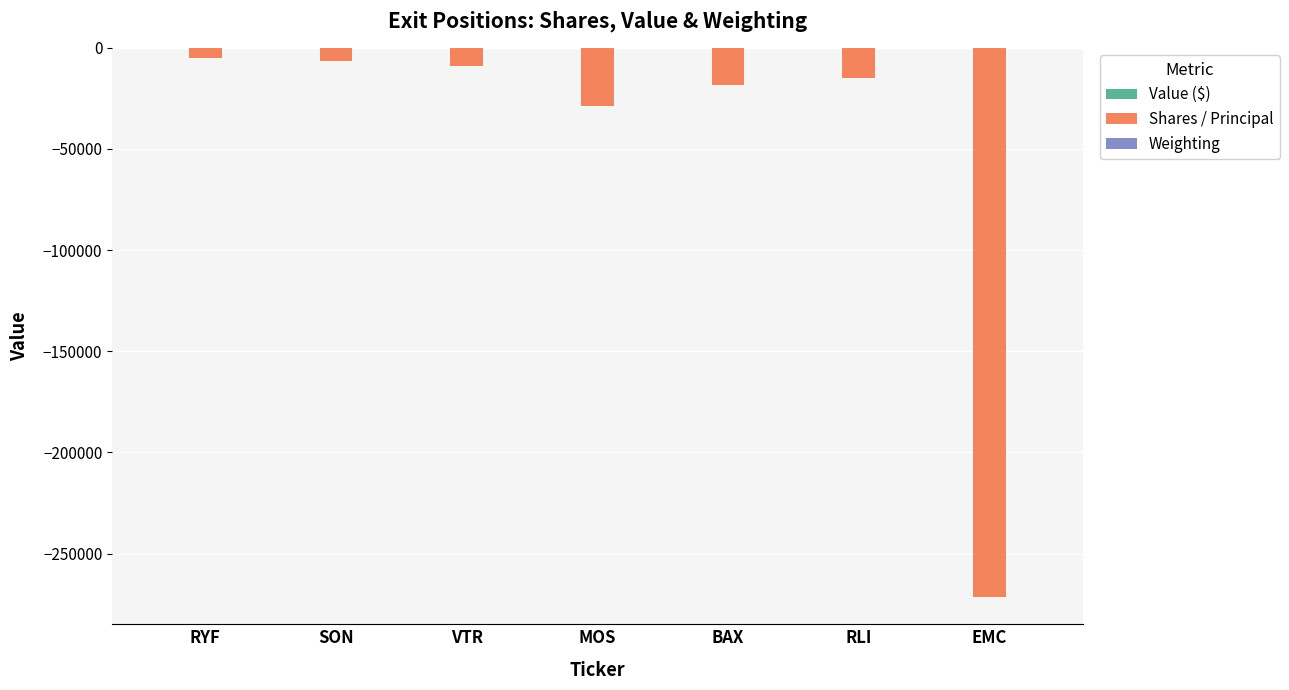

True or false: Shares / Principal has a value of -26339.0 at RLI.

False